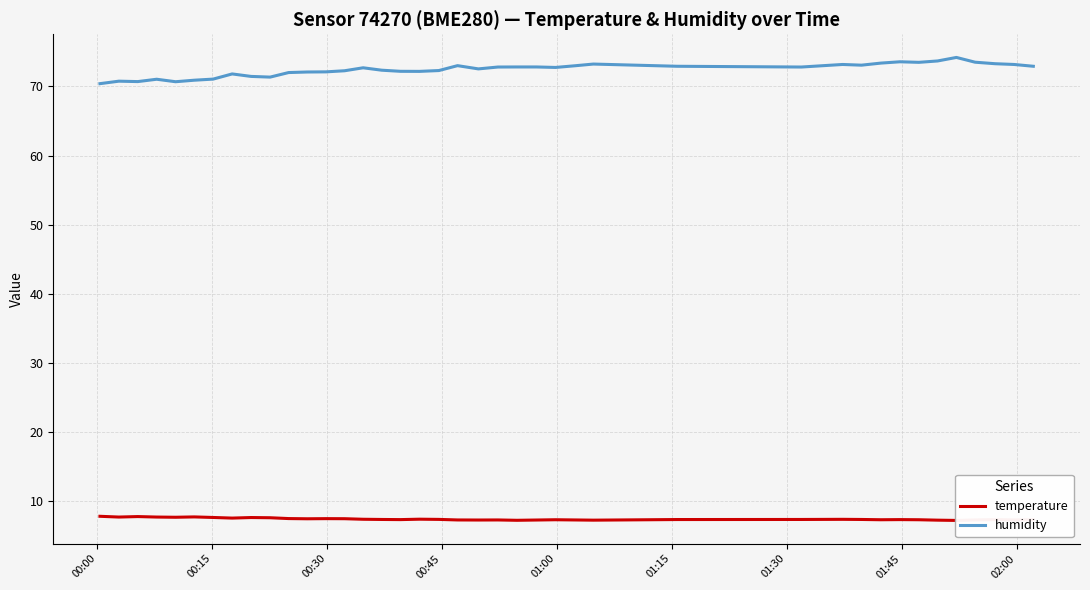

What is the lowest value of the humidity series?

70.4